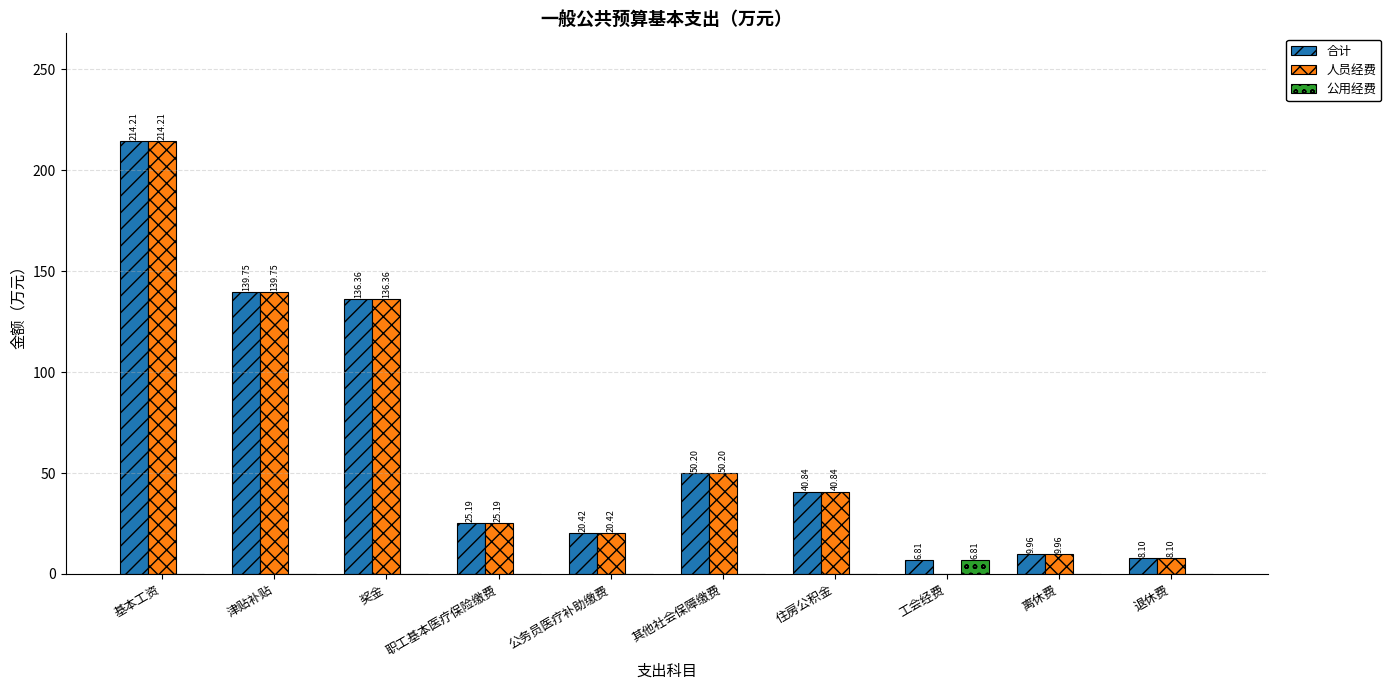

Is the value of 人员经费 at 奖金 greater than the value of 公用经费 at 基本工资?

Yes